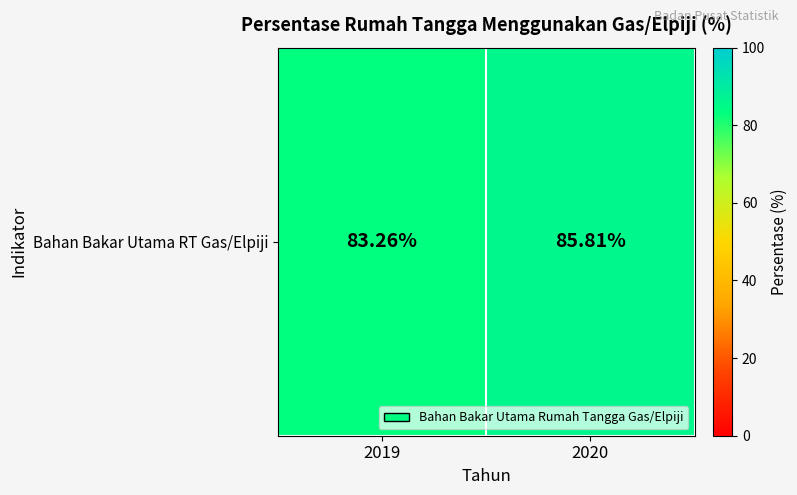

True or false: the data shows 83.3 at 2019.

True